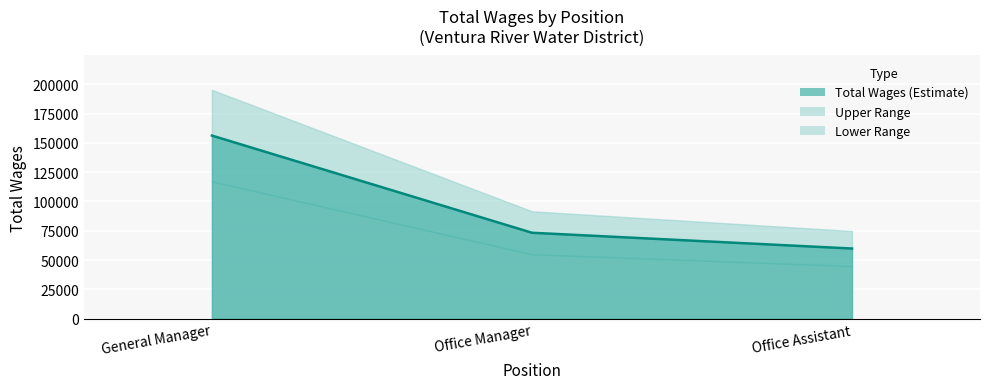

What is the label of the 1st point from the right?

Office Assistant